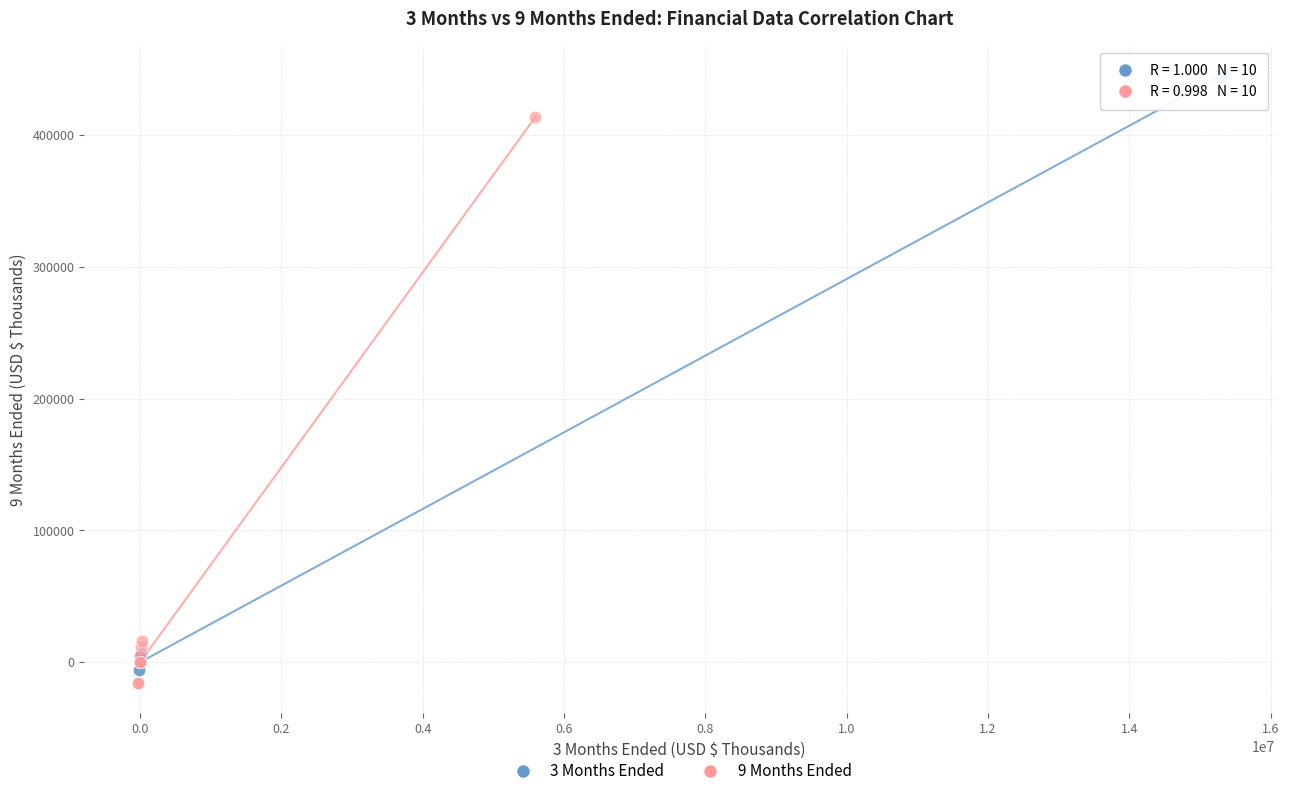

Which series contains the highest Y value?

3 Months Ended